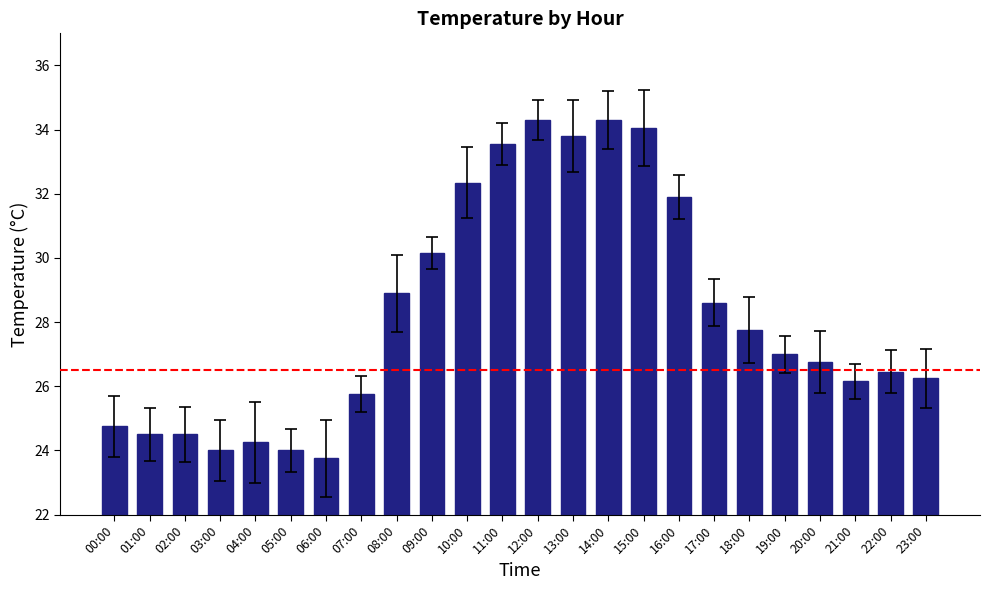

Reading left to right, extract all data points from this chart.

24.8	24.5	24.5	24.0	24.2	24.0	23.8	25.8	28.9	30.1	32.4	33.5	34.3	33.8	34.3	34.0	31.9	28.6	27.8	27.0	26.8	26.1	26.4	26.2